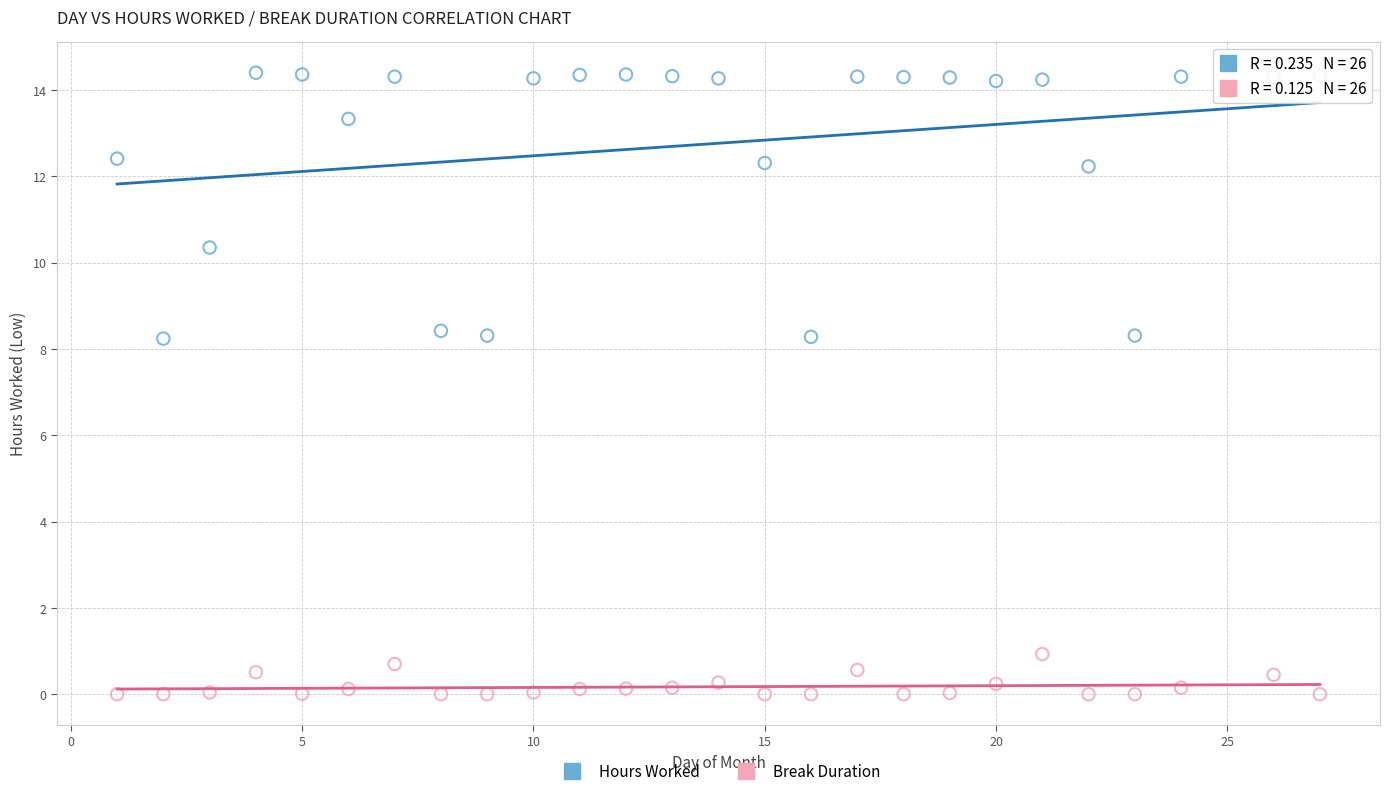

Which series contains the lowest Y value?

Break Duration